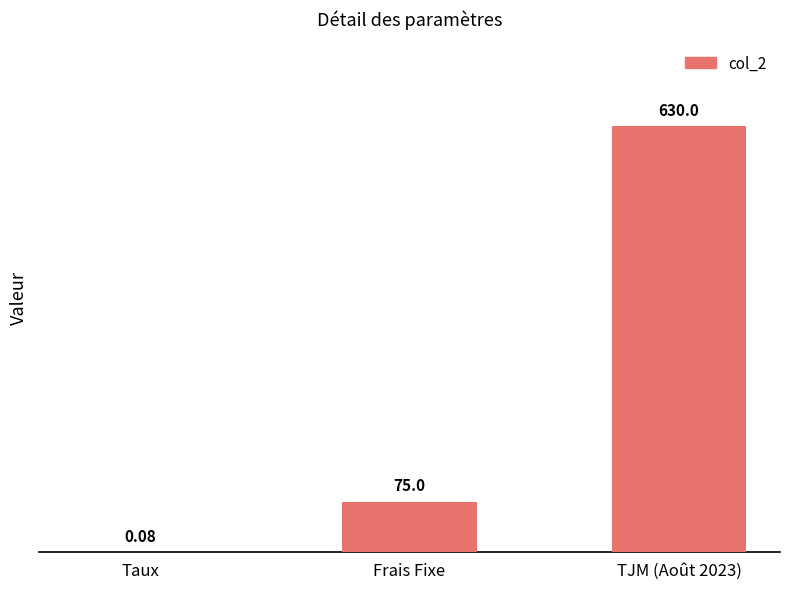

What is the sum of the values at Frais Fixe and TJM (Août 2023)?

705.0